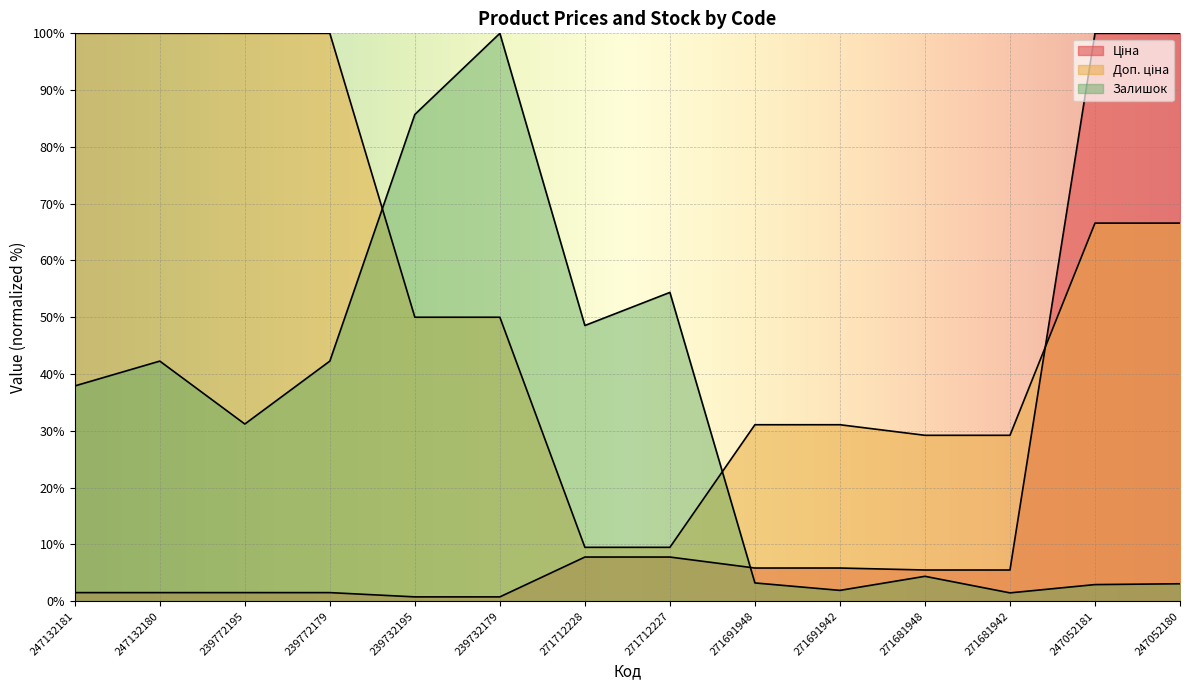

At which category does the chart reach its minimum across all series?

239732195